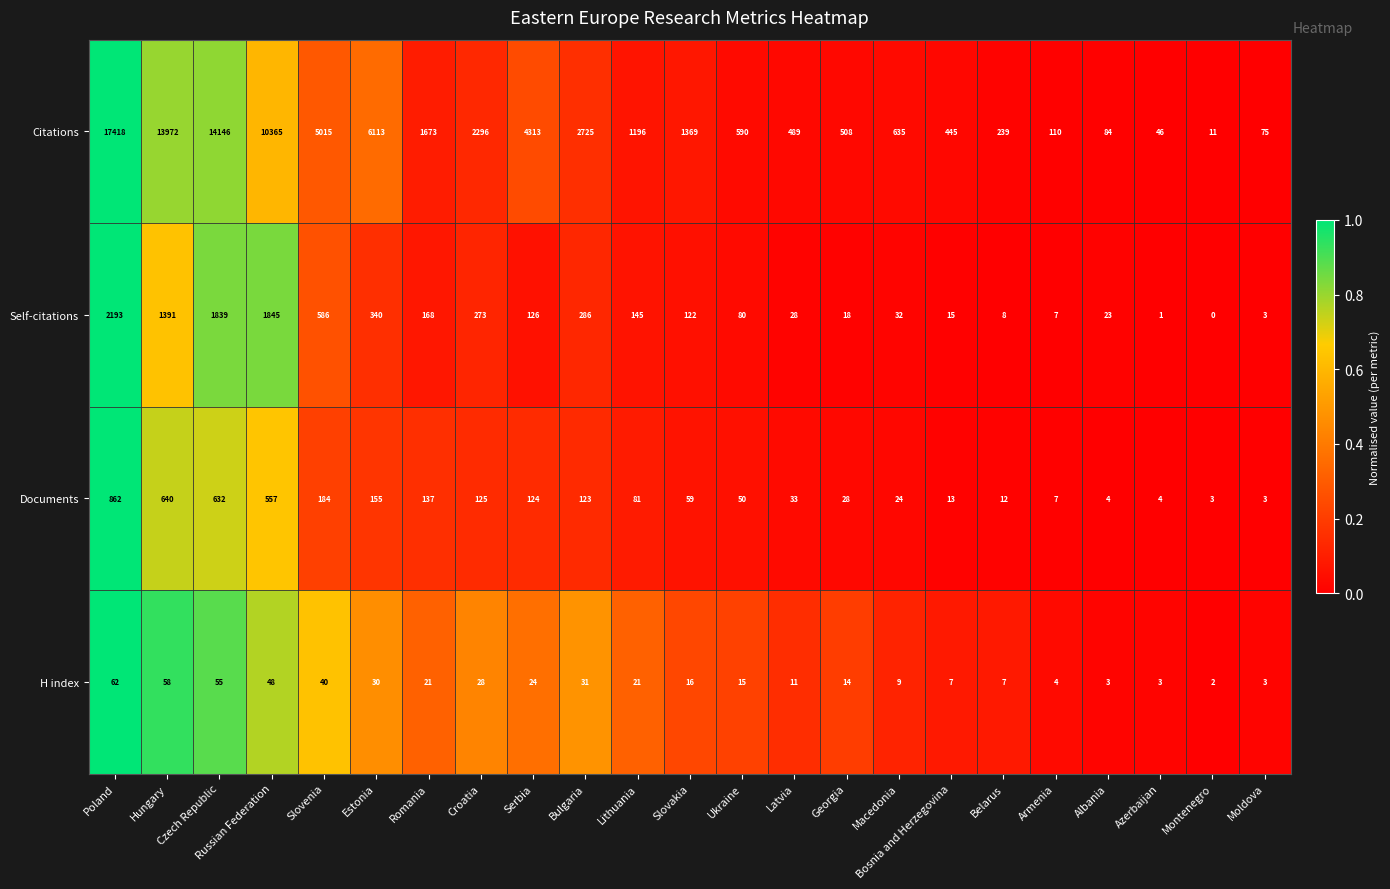

What is the maximum value shown in the chart?

17418